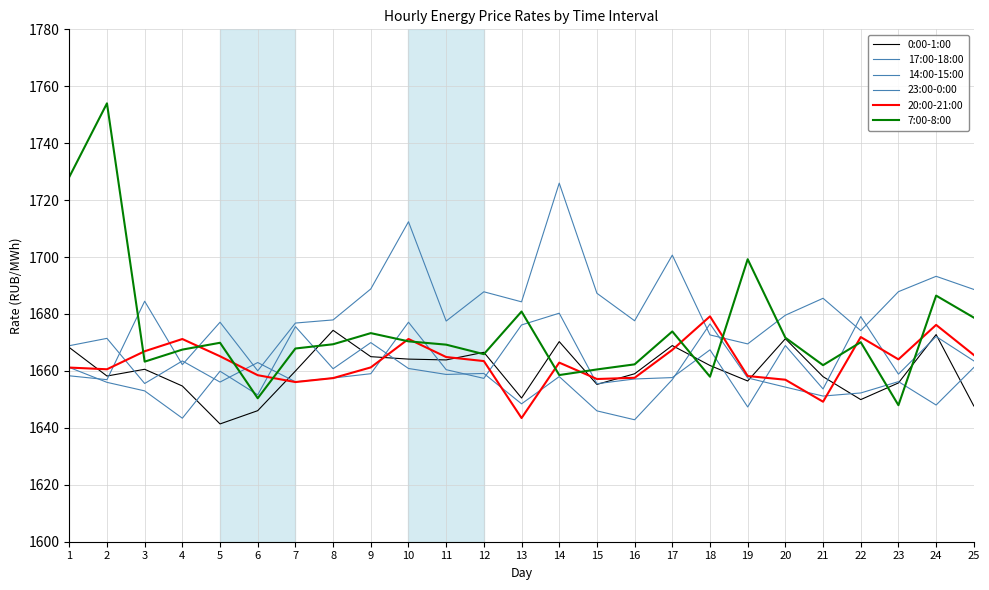

How many lines are shown in the chart?

6